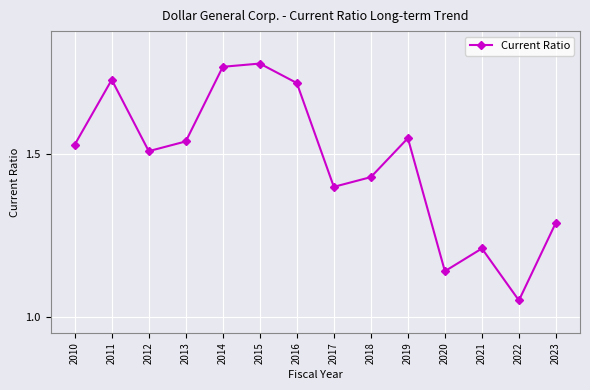

Which category has the lowest value across all series?

2022